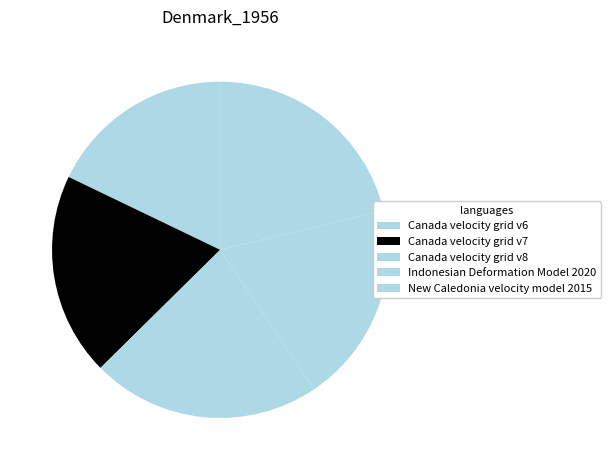

Count the number of slices in the pie.

5